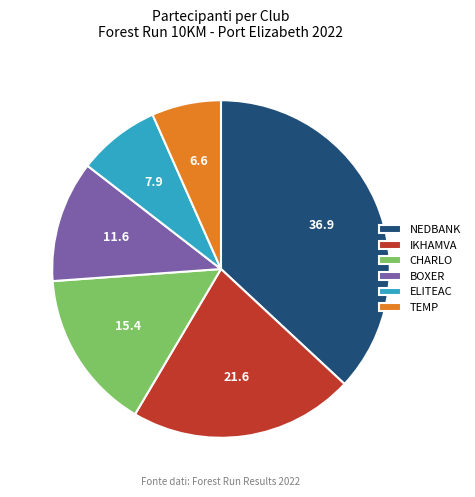

What is the largest slice in the pie chart?

NEDBANK